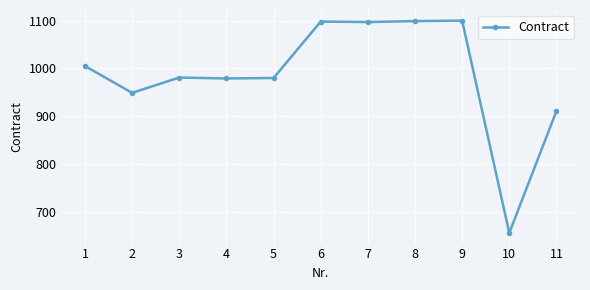

Where is the data nearest to the value 878?

11